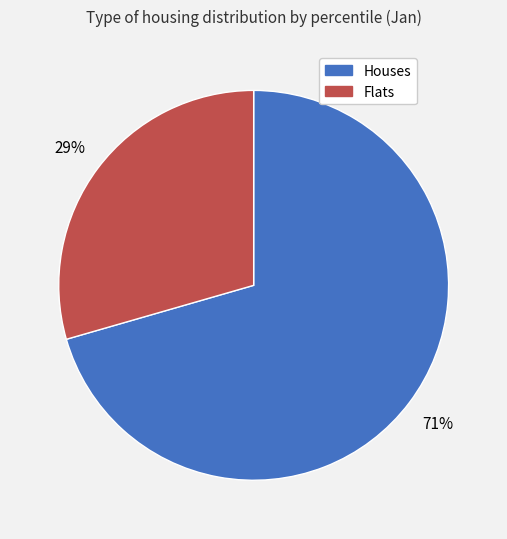

Is there any slice that represents more than half of the pie?

Yes